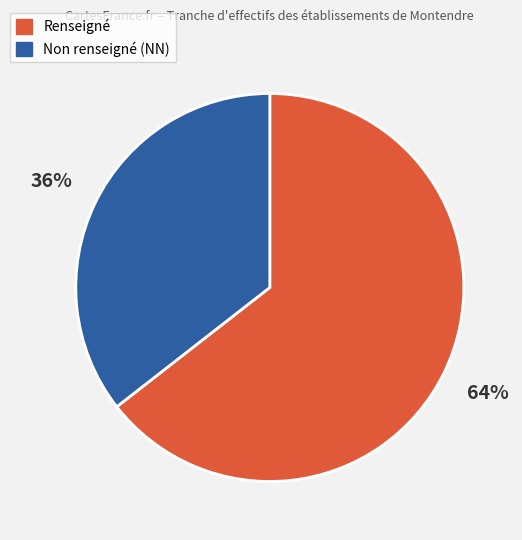

To the nearest percent, what is the average slice percentage?

50%